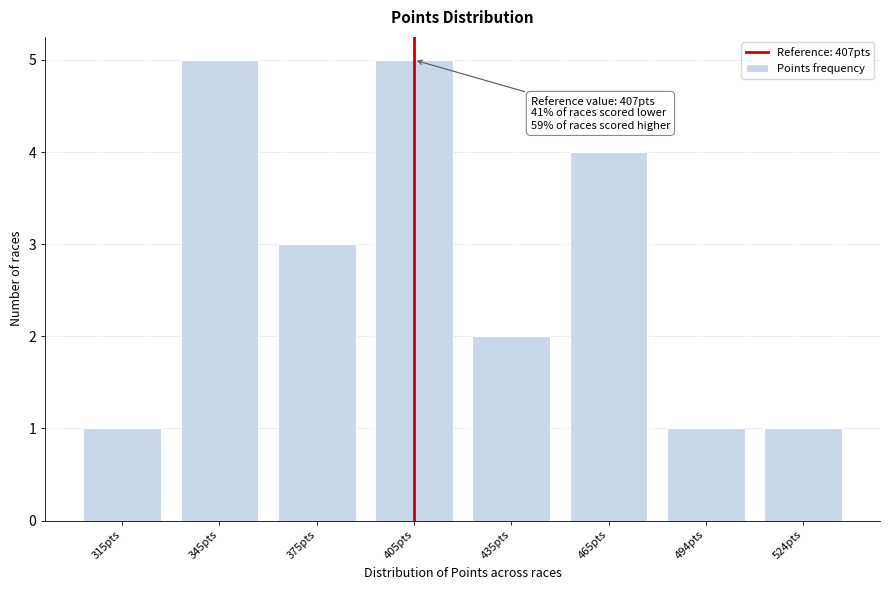

Reading right to left, extract all data points from this chart.

1	1	4	2	5	3	5	1